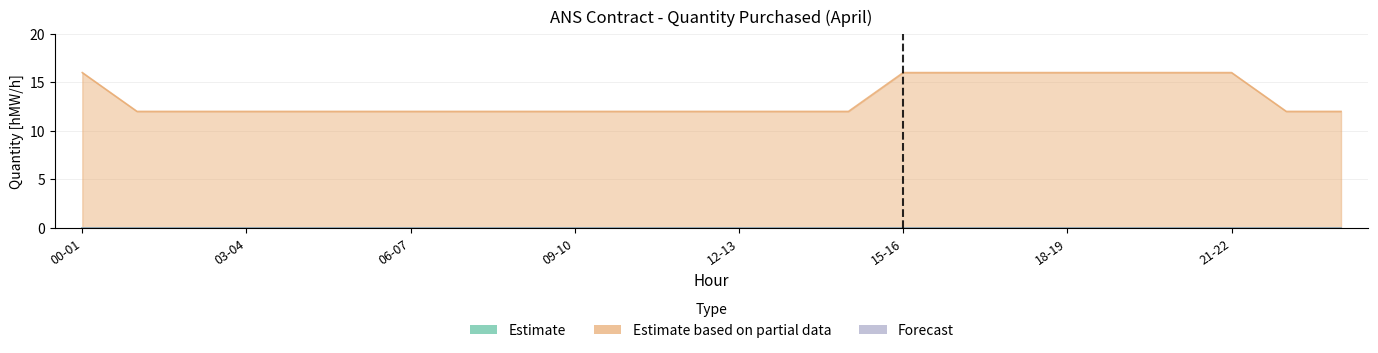

What is the total value across all series at 04-05?

12